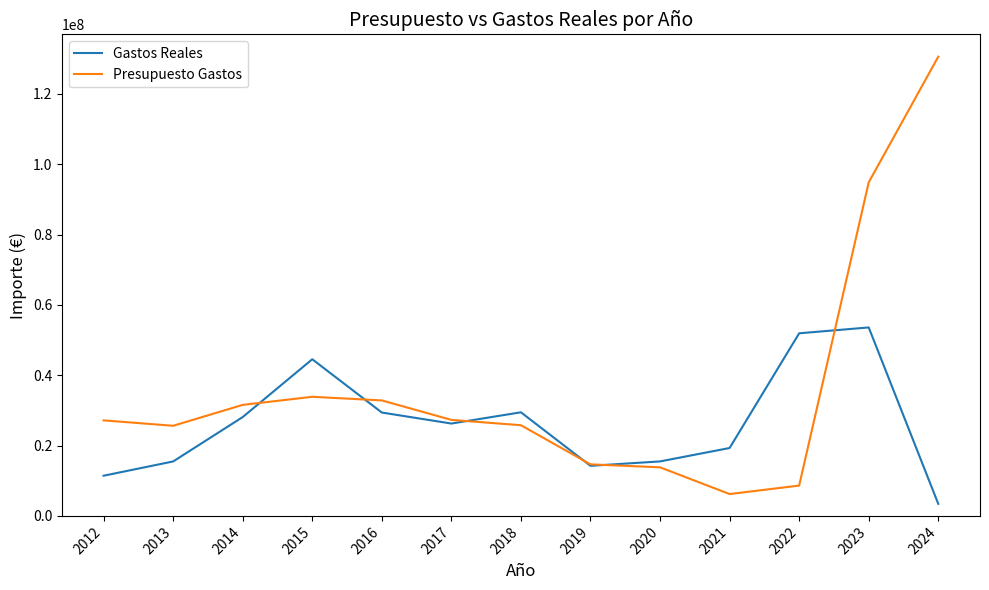

Between which two adjacent categories do Gastos Reales and Presupuesto Gastos first intersect?

2014 and 2015